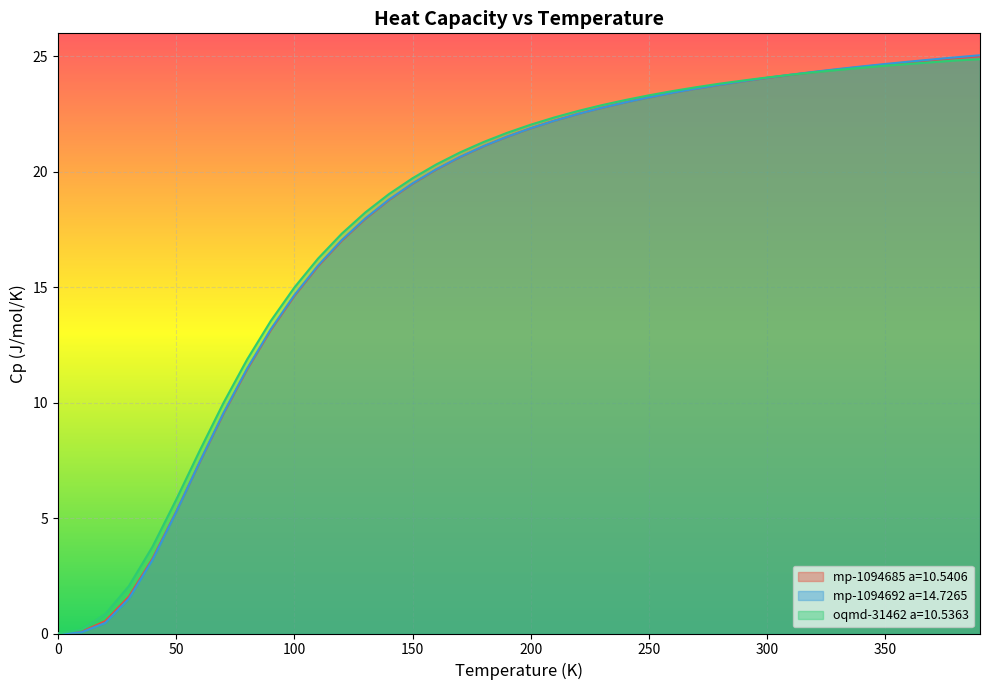

What is the value of the mp-1094692 a=14.7265 point at the 17th from the left?

20.1